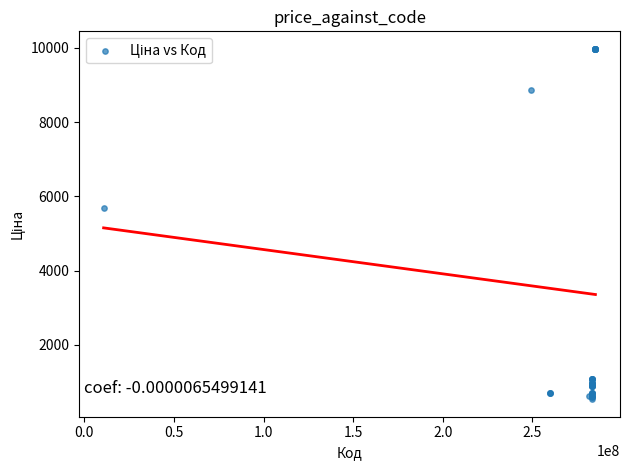

What Y value in the scatter plot is closest to 5253?

5673.8